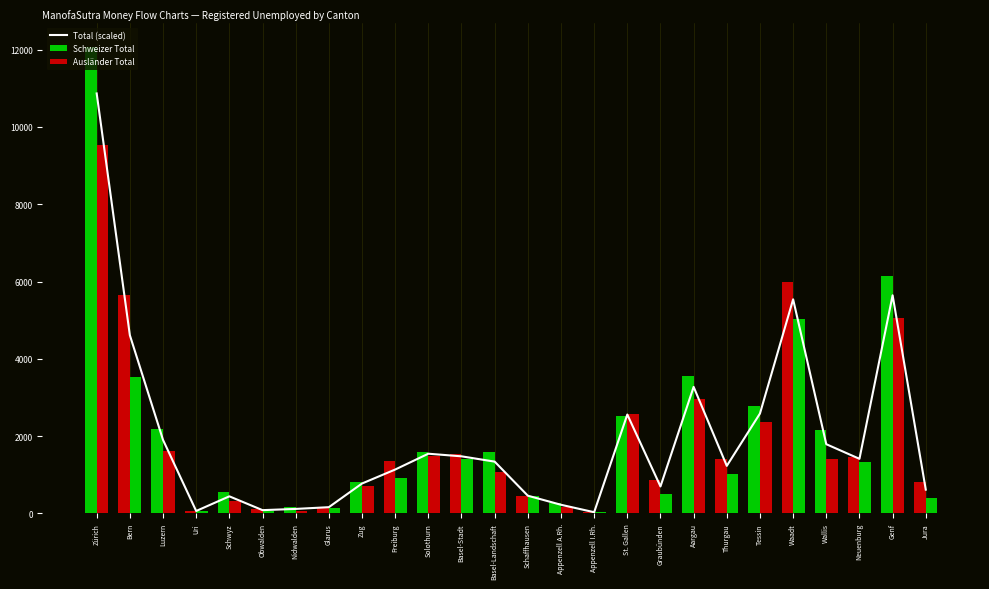

Rank the series by their average value, from highest to lowest.

Schweizer Total, Total (scaled), Ausländer Total